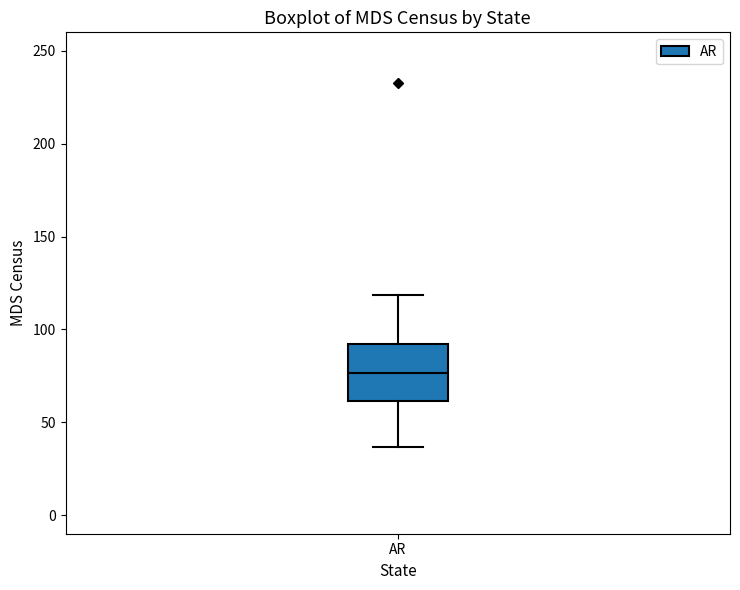

Where is the lower edge of the box for AR on the y-axis? The values are not printed on the chart, so give them approximately, as read against the axis.

60